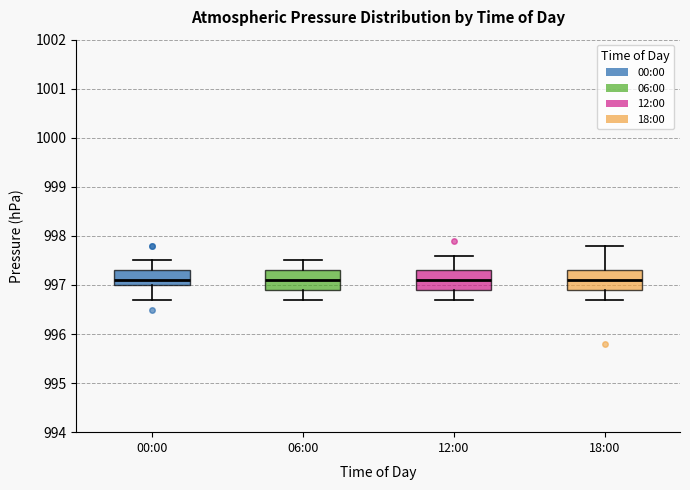

Where is the lower edge of the box for 12:00 on the y-axis? The values are not printed on the chart, so give them approximately, as read against the axis.

996.9